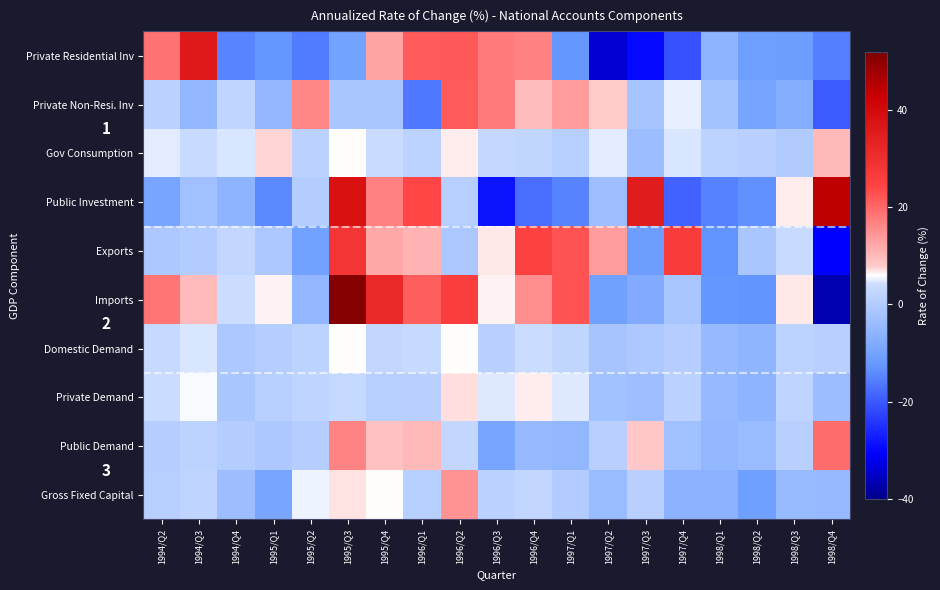

How many data points does each series have?

19